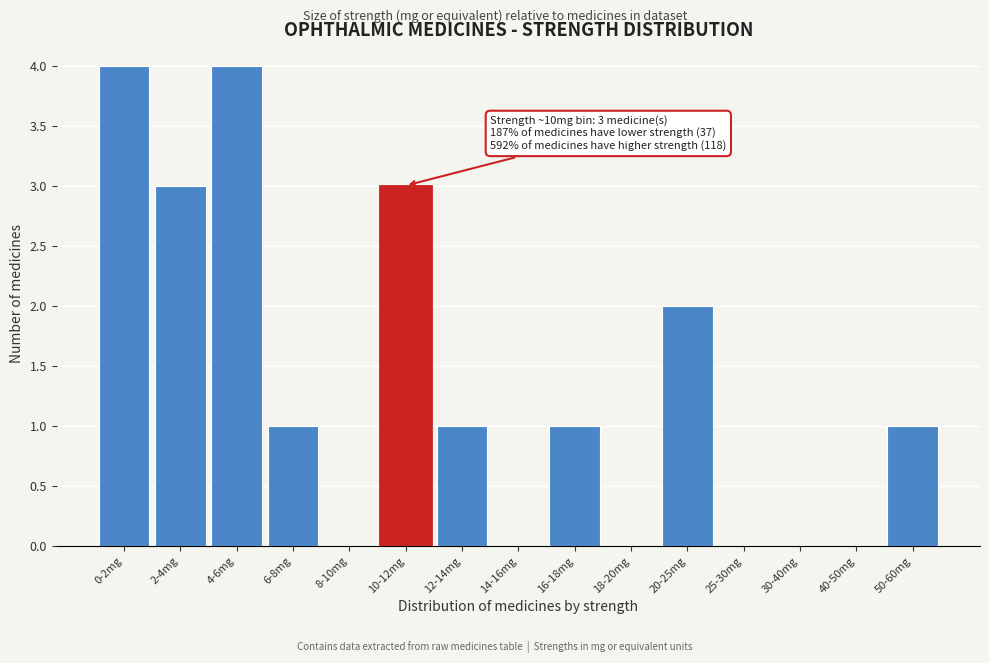

Reading left to right, list all the values displayed in this chart.

0-2mg=4	2-4mg=3	4-6mg=4	6-8mg=1	8-10mg=0	10-12mg=3	12-14mg=1	14-16mg=0	16-18mg=1	18-20mg=0	20-25mg=2	25-30mg=0	30-40mg=0	40-50mg=0	50-60mg=1